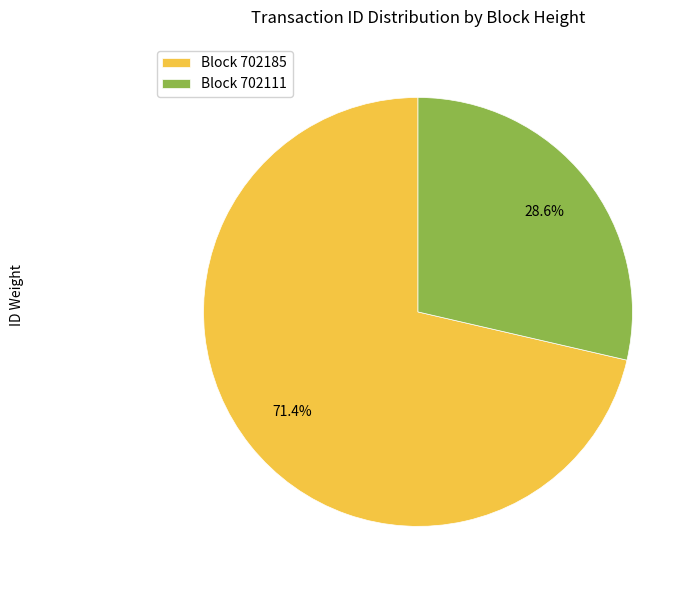

What is the ratio of the value at Block 702111 to the value at Block 702185?

0.4